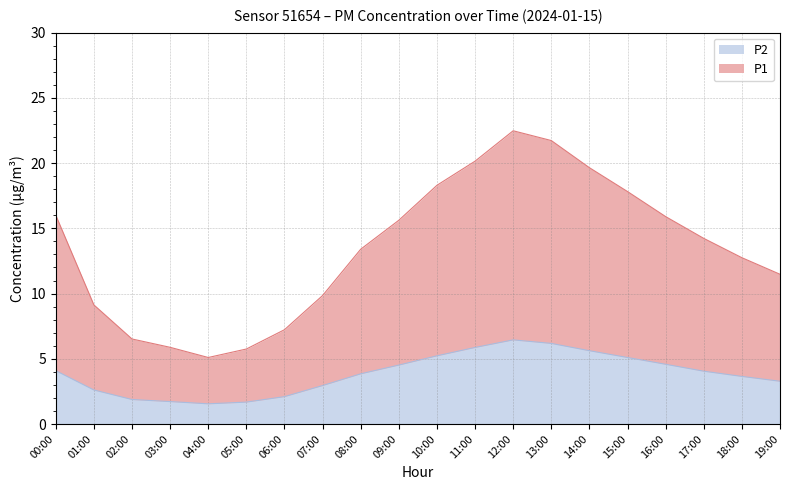

At 12:00, list the series in order from largest to smallest.

P1, P2